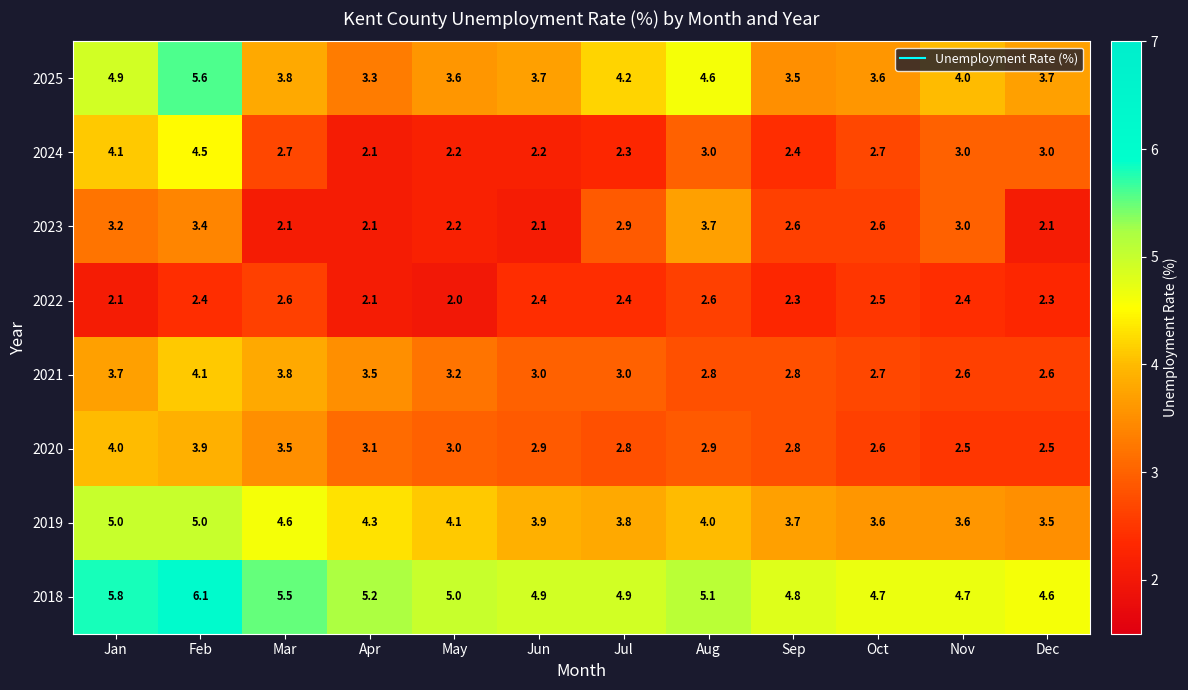

At which category is the sum across all series the highest?

Feb